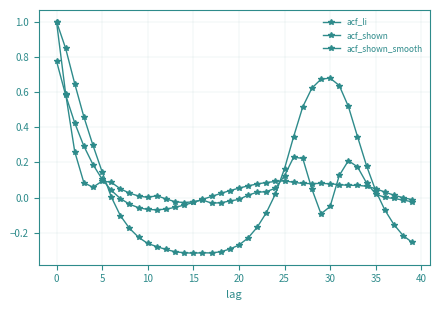

What is the maximum value for acf_li?

1.0